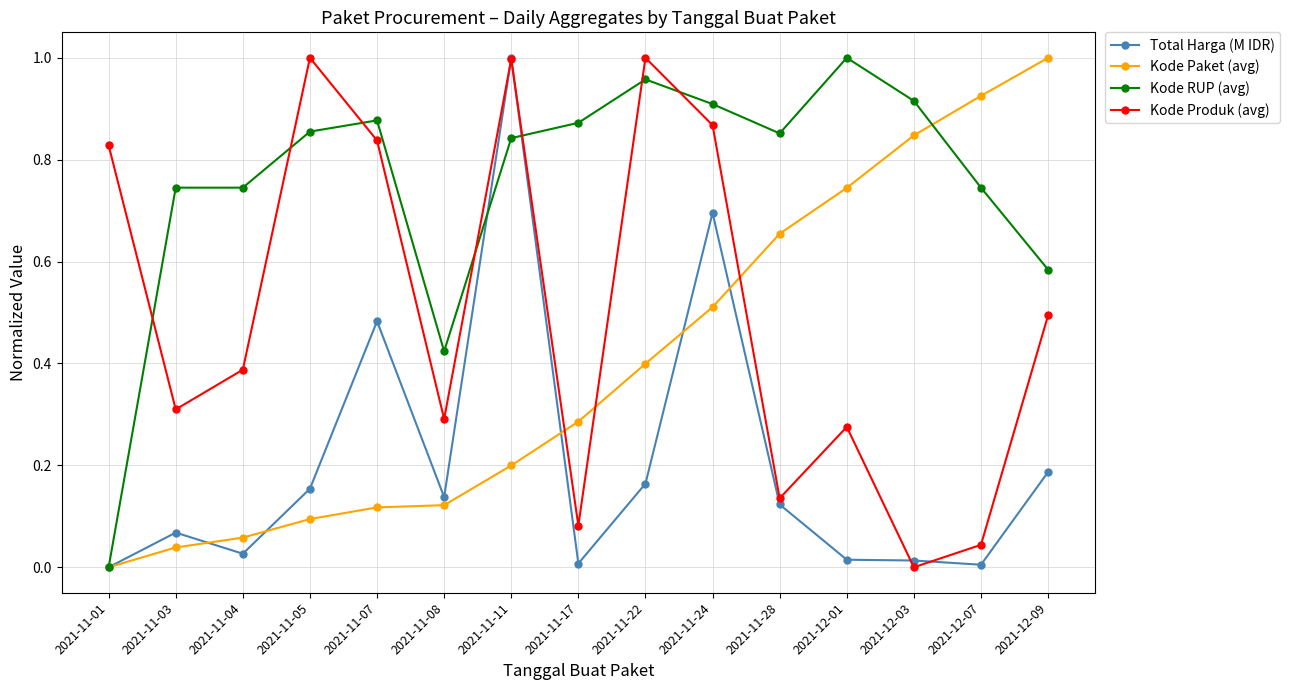

What is the label of the 7th point from the right?

2021-11-22